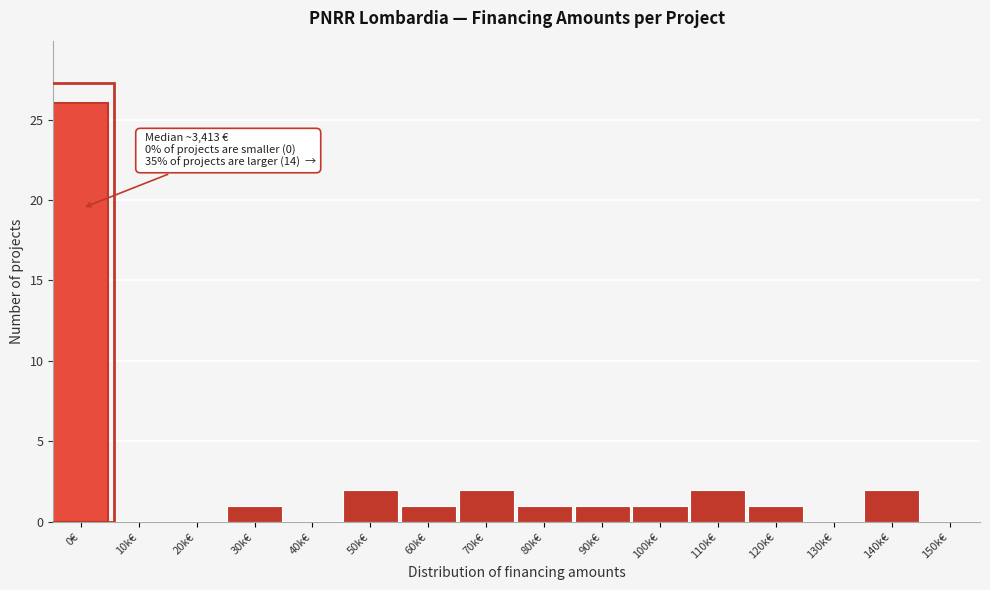

Reading right to left, transcribe all the data shown in this chart.

150k€=0	140k€=2	130k€=0	120k€=1	110k€=2	100k€=1	90k€=1	80k€=1	70k€=2	60k€=1	50k€=2	40k€=0	30k€=1	20k€=0	10k€=0	0€=26